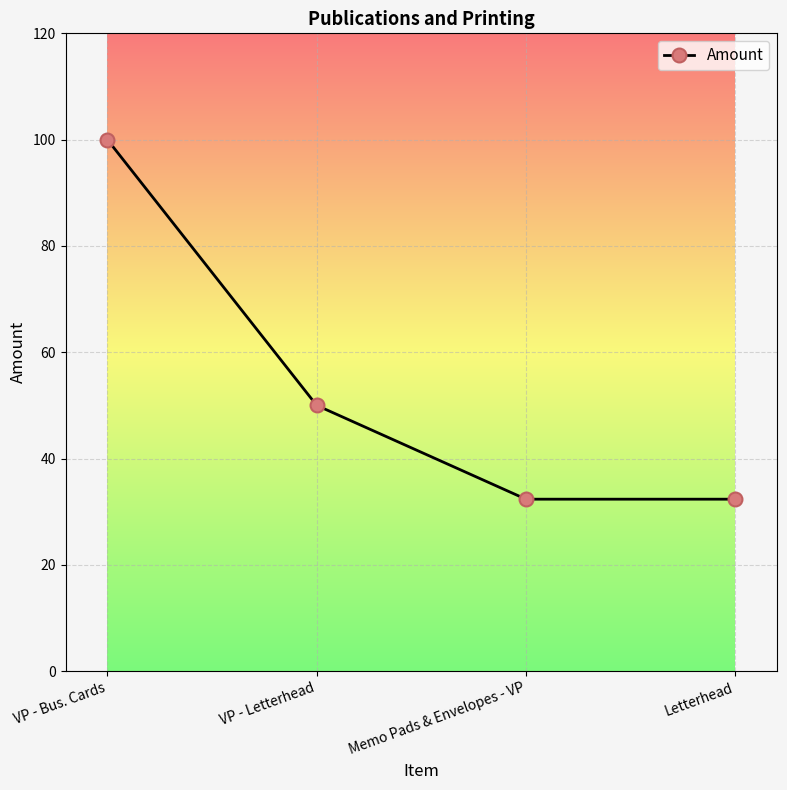

What is the value of the 2nd point from the left?

50.0